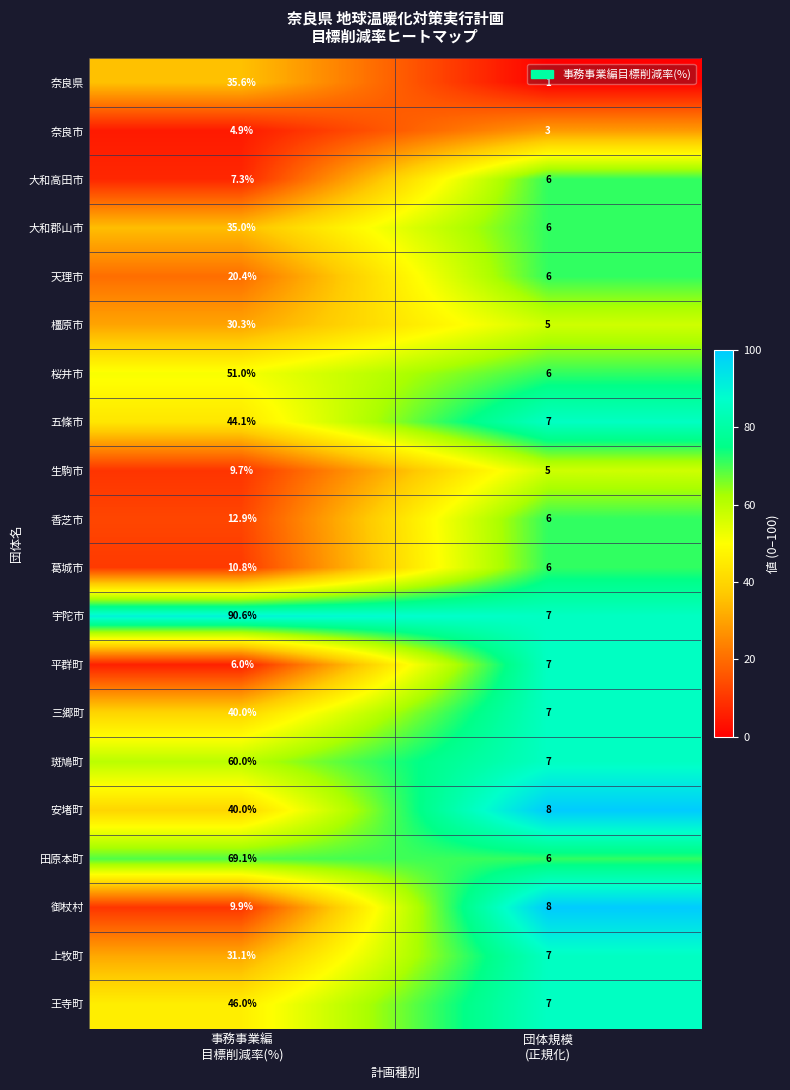

Which series has the largest total across all categories?

宇陀市